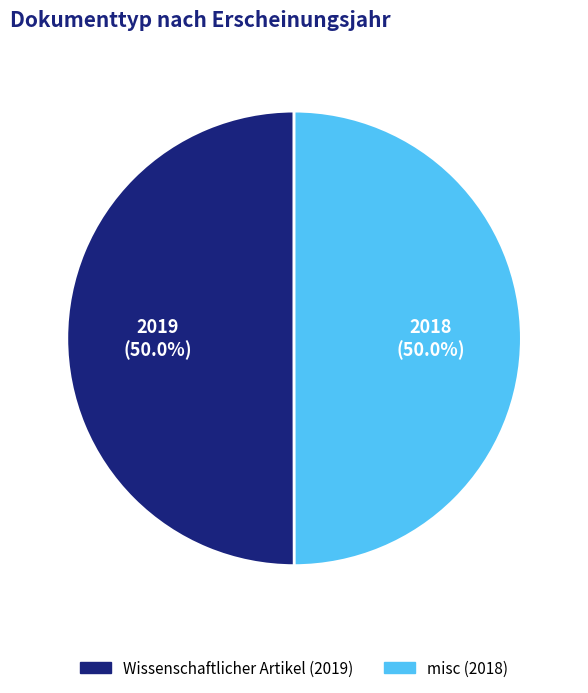

What portion of the pie excludes misc (2018)?

50.0%